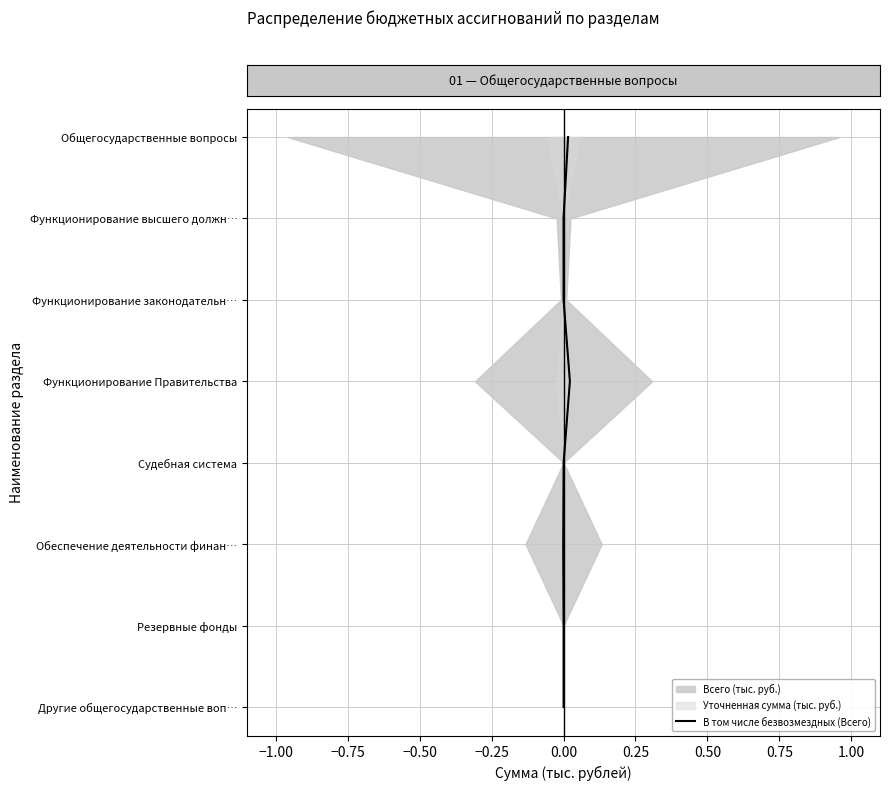

True or false: the data shows 1 at −0.50.

False